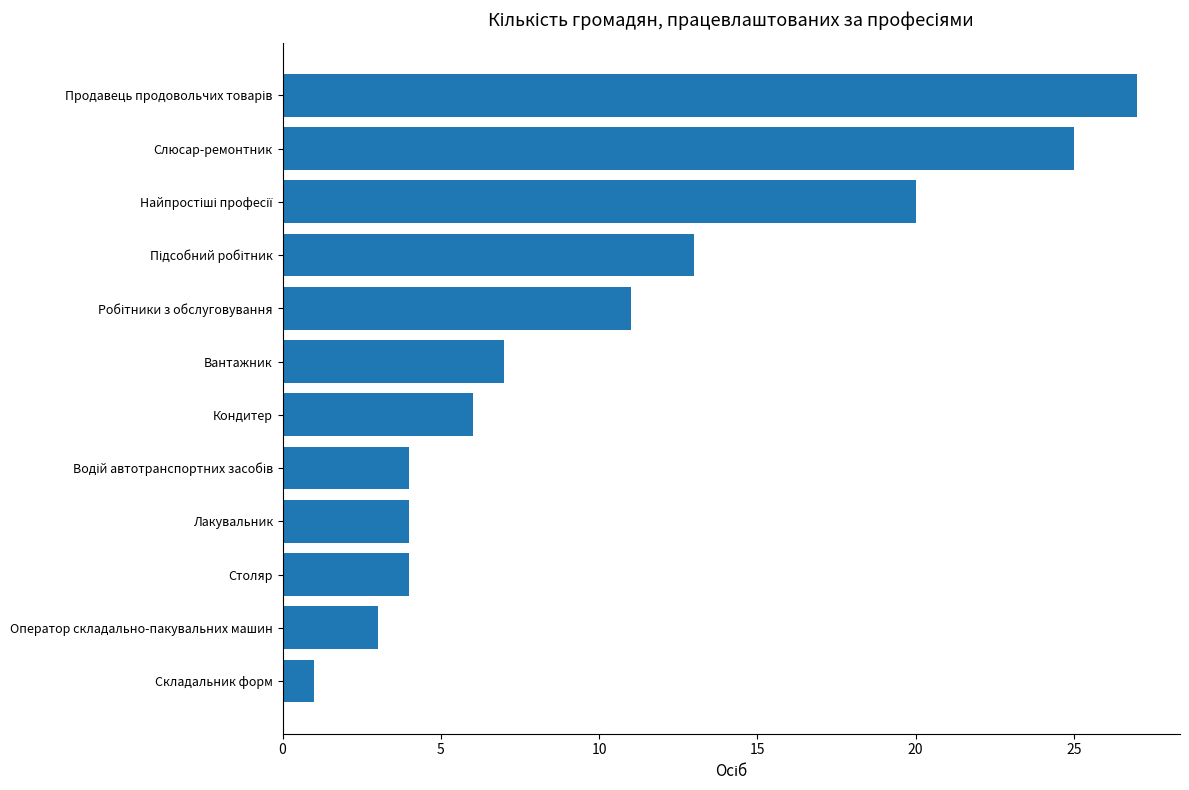

Is it true that the value at Кондитер is 6?

True